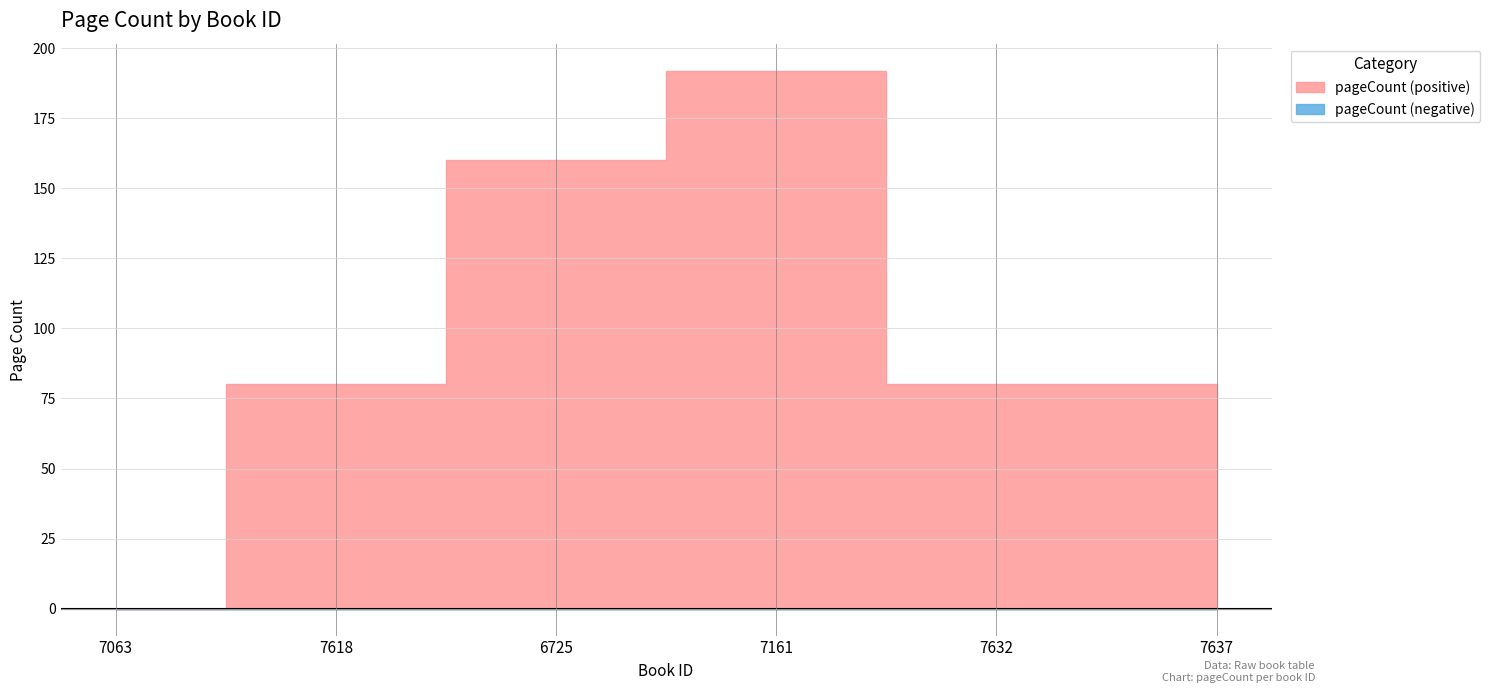

Reading left to right, list all the values displayed in this chart.

7063=0	7618=80	6725=160	7161=192	7632=80	7637=80